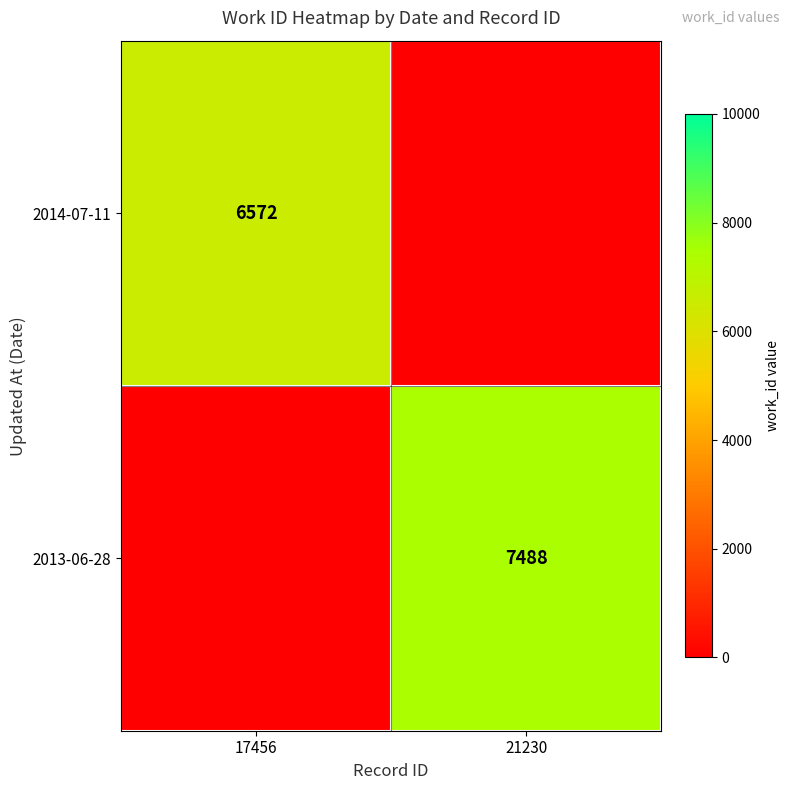

The value of 2013-06-28 at 21230 is 3085. True or false?

False